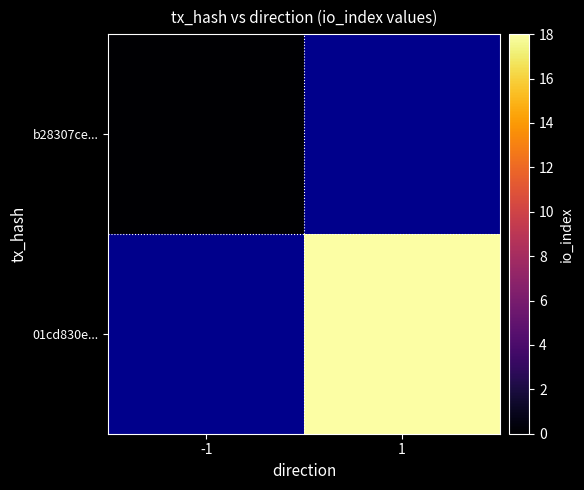

The 01cd830e... series shows 9.1 at 1. True or false?

False